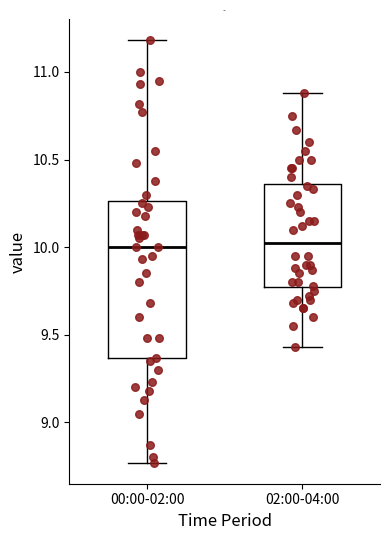

Comparing the boxes themselves (not the whiskers), which one is the tallest?

00:00-02:00